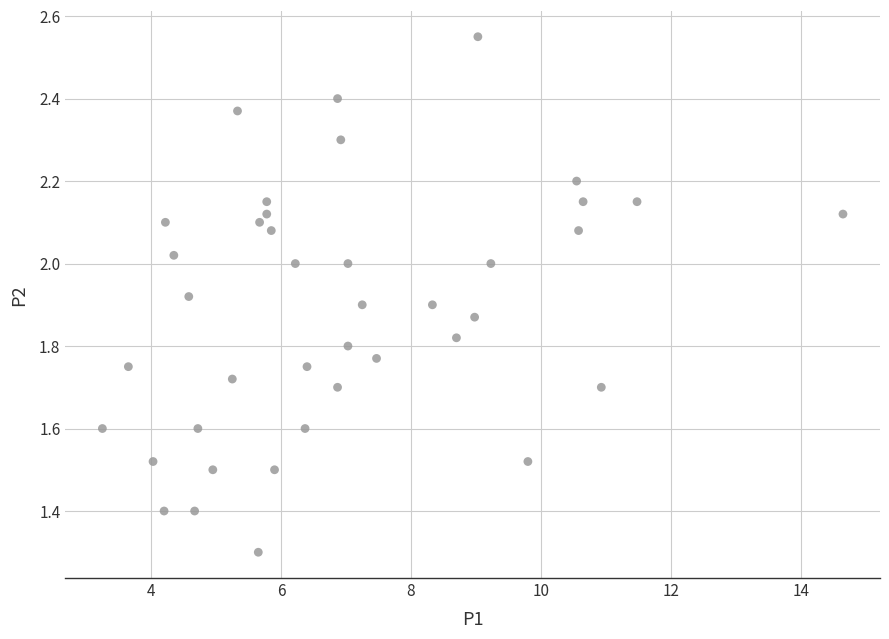

What Y value in the scatter plot is closest to 1?

1.3